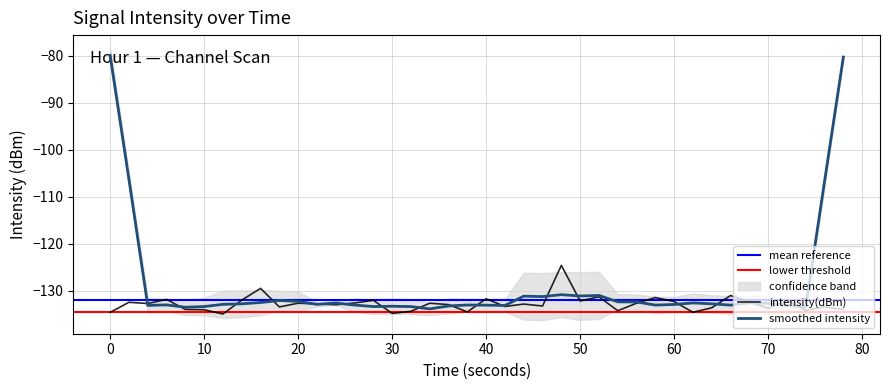

The intensity(dBm) series shows -53.8 at 60. True or false?

False